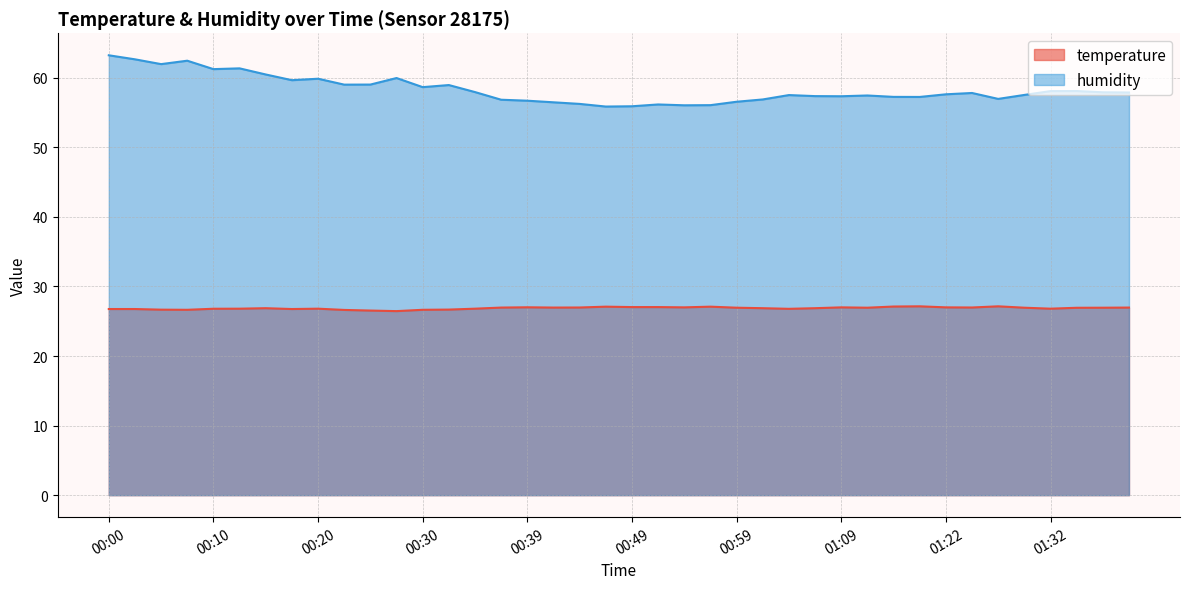

Reading right to left, list all the values displayed in this chart.

temperature: 27.0	26.9	26.9	26.8	26.9	27.1	27.0	27.0	27.1	27.1	26.9	27.0	26.9	26.8	26.9	26.9	27.1	27.0	27.0	27.0	27.1	27.0	27.0	27.0	27.0	26.8	26.7	26.6	26.5	26.5	26.6	26.8	26.8	26.9	26.8	26.8	26.6	26.7	26.8	26.8
humidity: 57.9	57.9	58.1	58.1	57.5	57.0	57.8	57.6	57.2	57.3	57.5	57.4	57.4	57.5	56.9	56.6	56.1	56.0	56.2	55.9	55.9	56.2	56.5	56.7	56.9	58.0	59.0	58.7	60.0	59.0	59.0	59.9	59.7	60.5	61.4	61.2	62.5	62.0	62.7	63.2